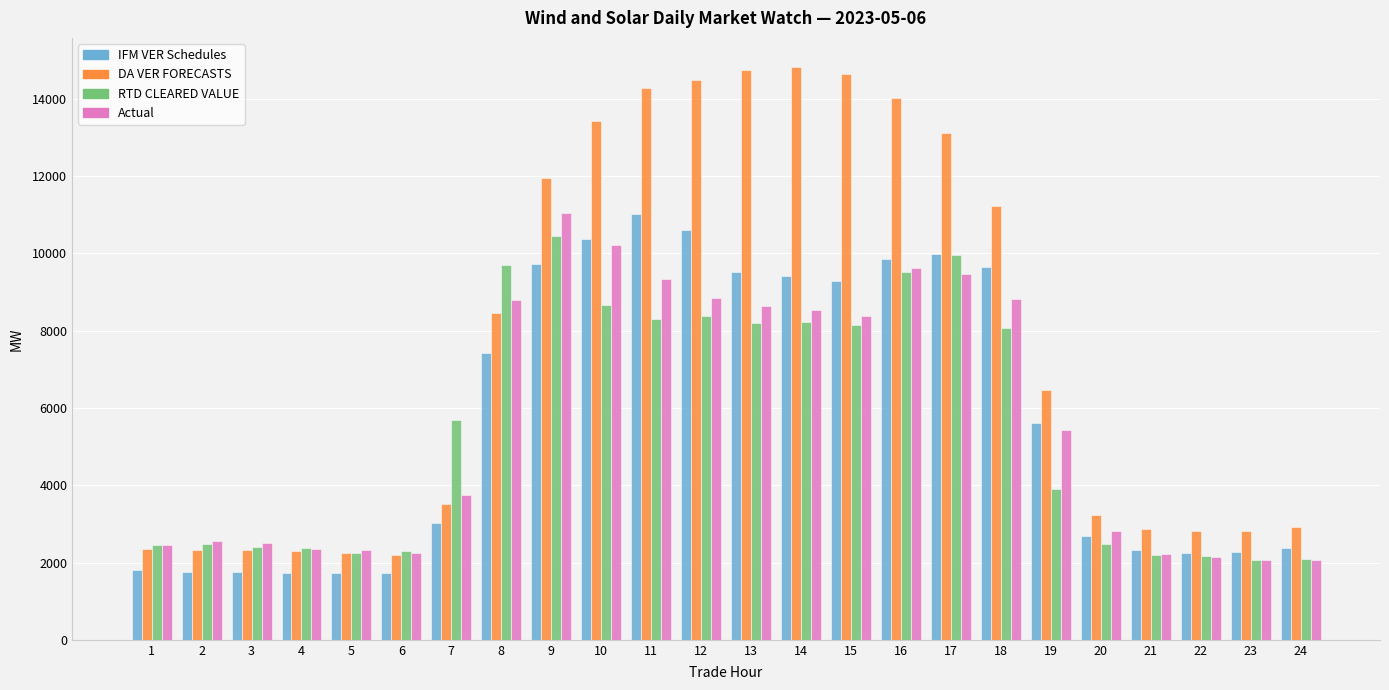

What is the difference between the second highest and minimum values in the RTD CLEARED VALUE series?

7914.8